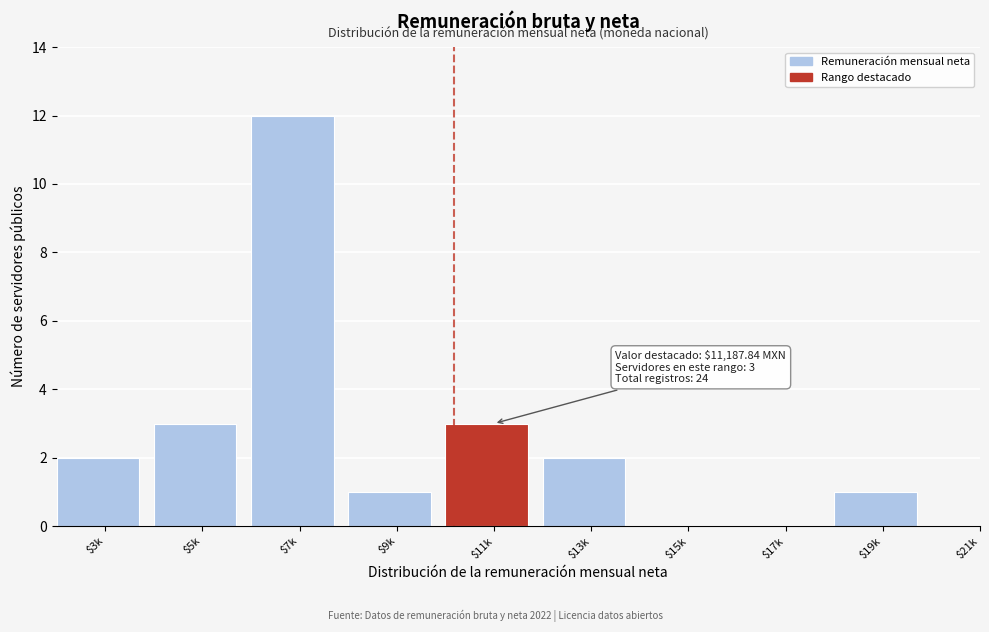

The chart shows a value of 4 at $17k. True or false?

False